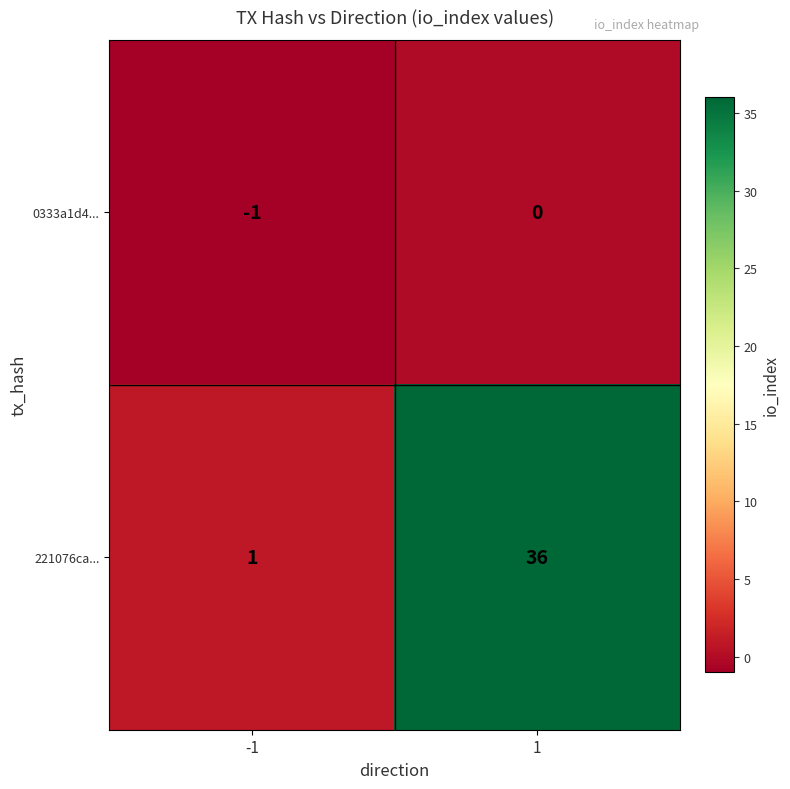

Between -1 and 1, which series saw the biggest shift?

221076ca...